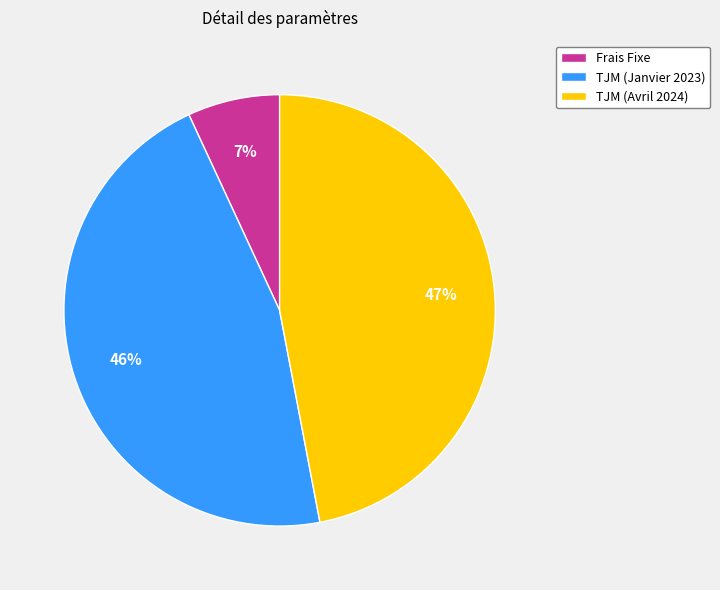

Count the number of slices in the pie.

3